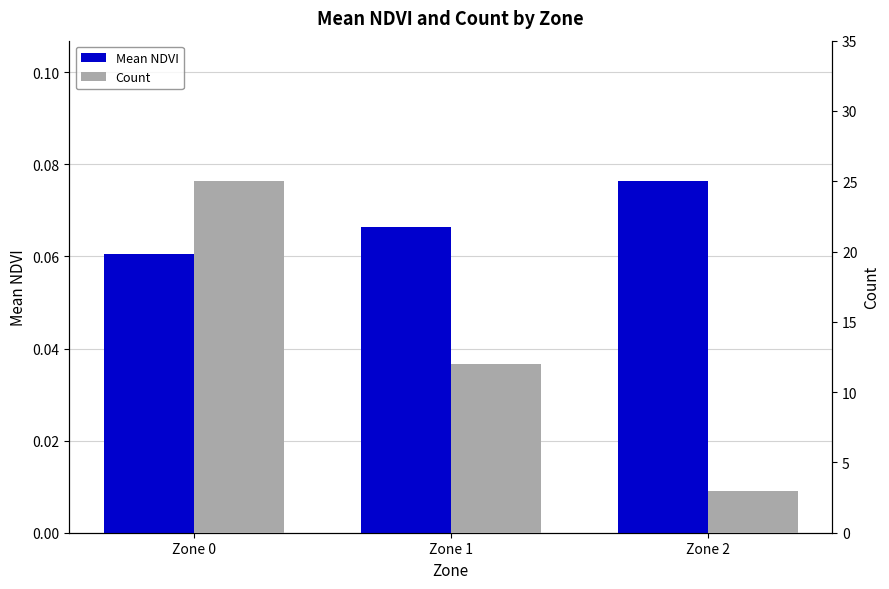

Between Zone 0 and Zone 2, which series saw the biggest shift?

Count